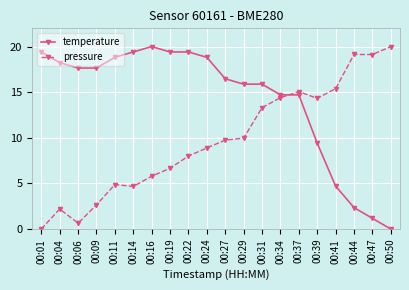

What is the value of the pressure point at the 20th from the left?

20.0